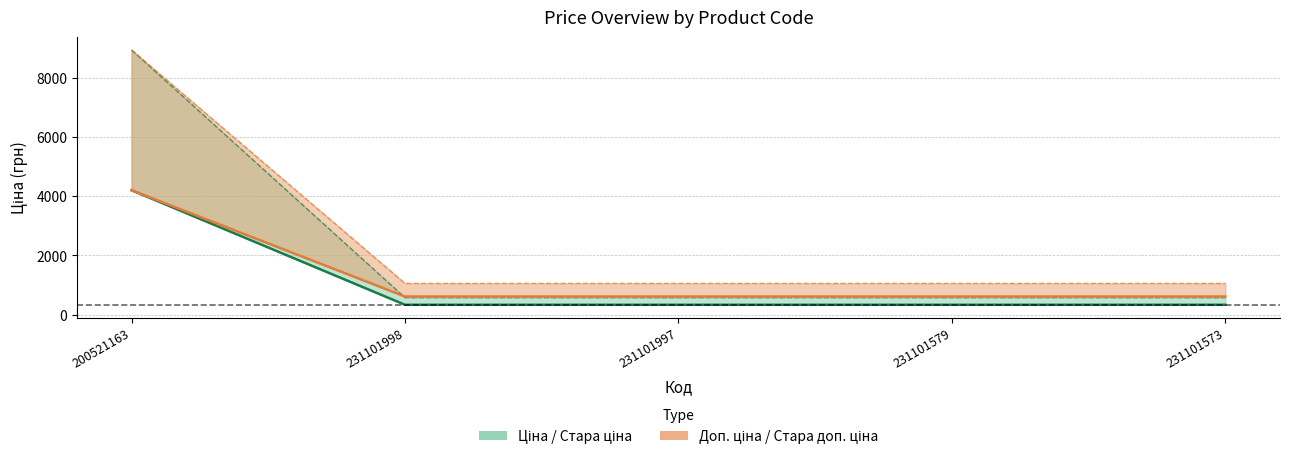

What is the minimum value for Ціна?

334.4